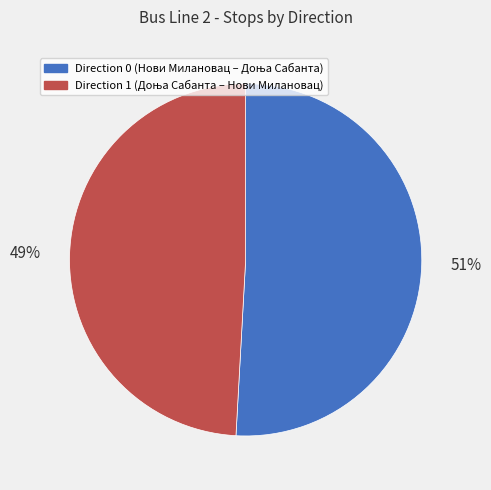

How many slices are in this pie chart?

2